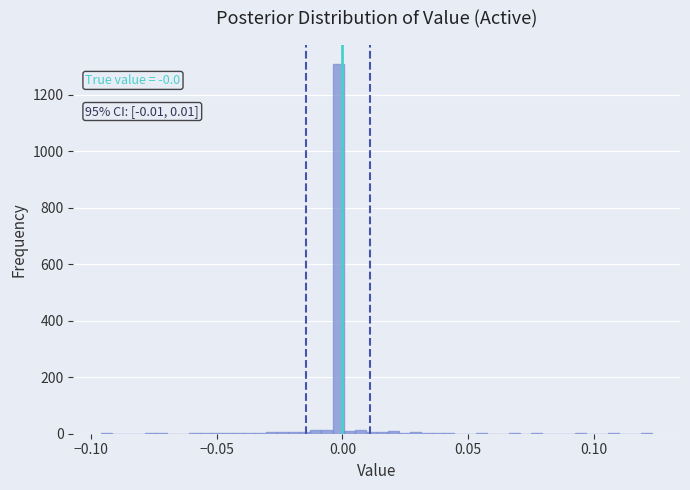

Read against the x-axis, roughly where is the centre of the tallest bar?

0.000